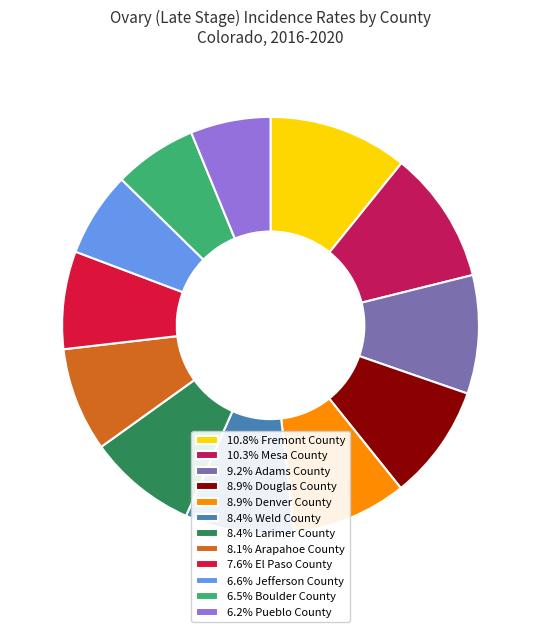

Is there a majority slice in this chart?

No